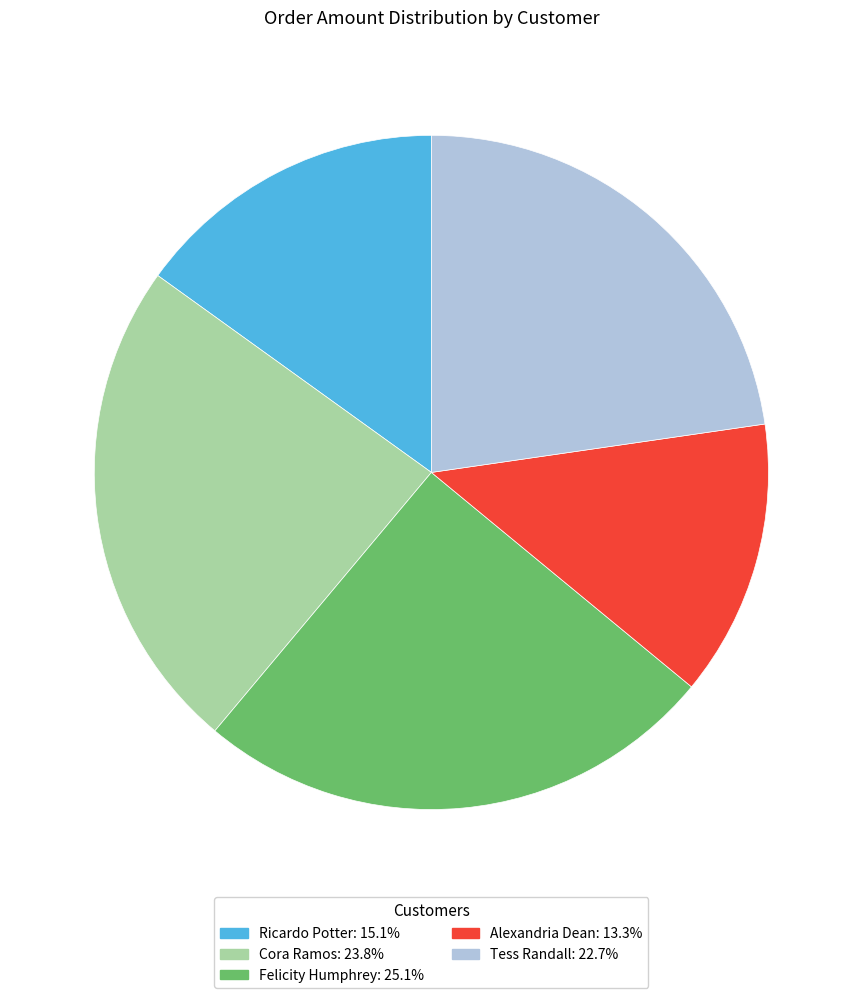

Which has a higher value, Felicity Humphrey or Alexandria Dean?

Felicity Humphrey